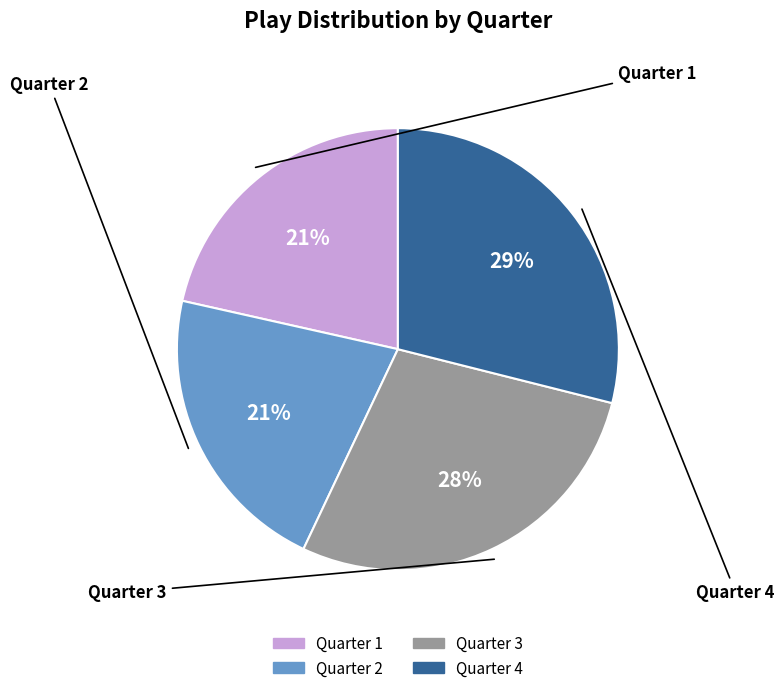

To the nearest percent, what percentage of the pie is Quarter 2?

21%